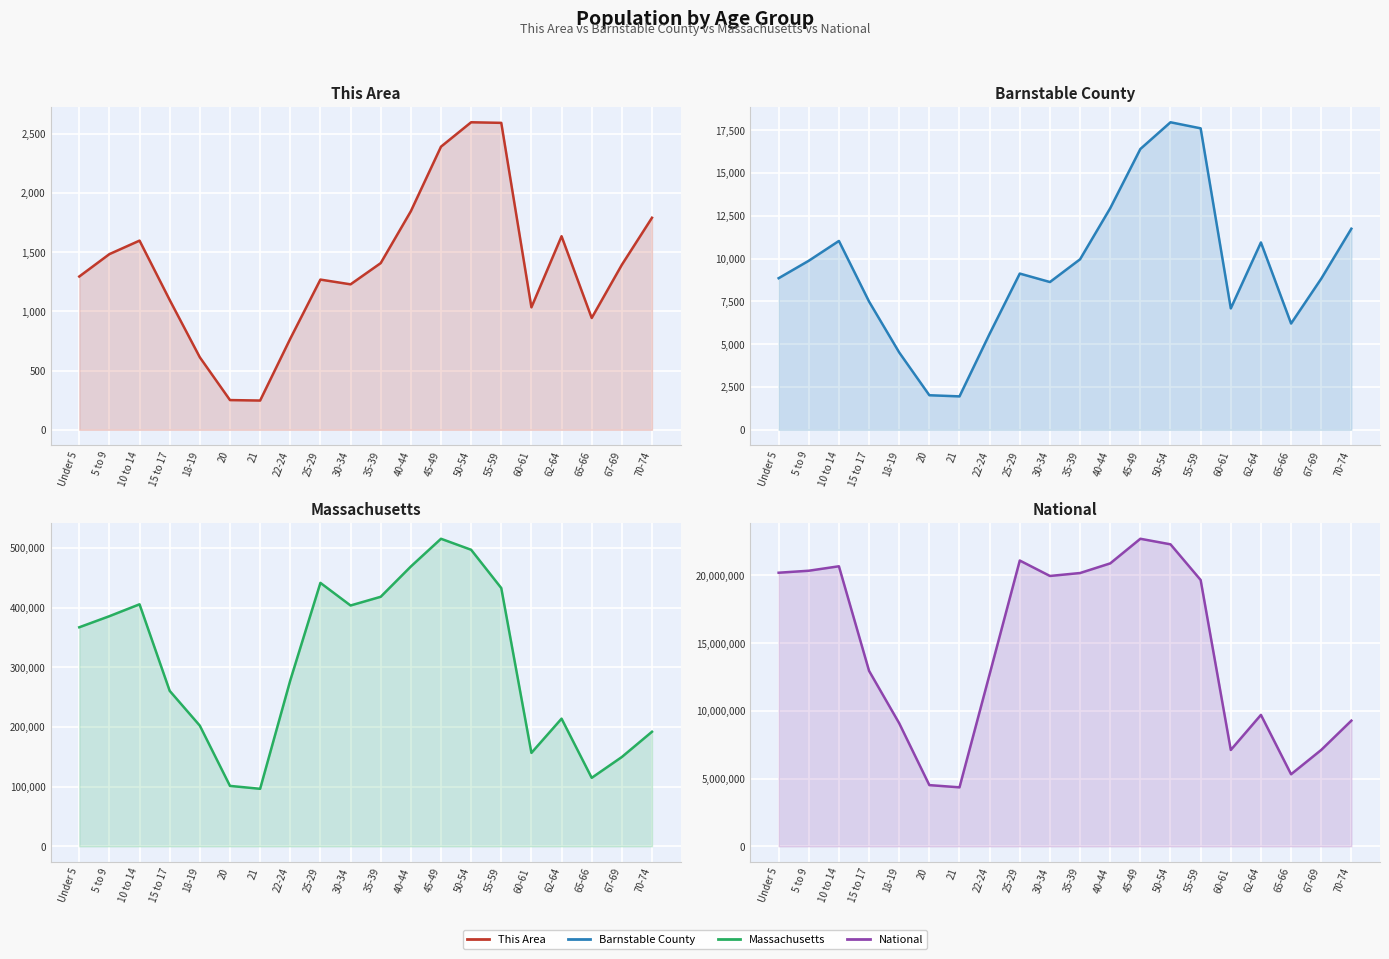

List the series in order of their peak value, highest first.

National, Massachusetts, Barnstable County, This Area